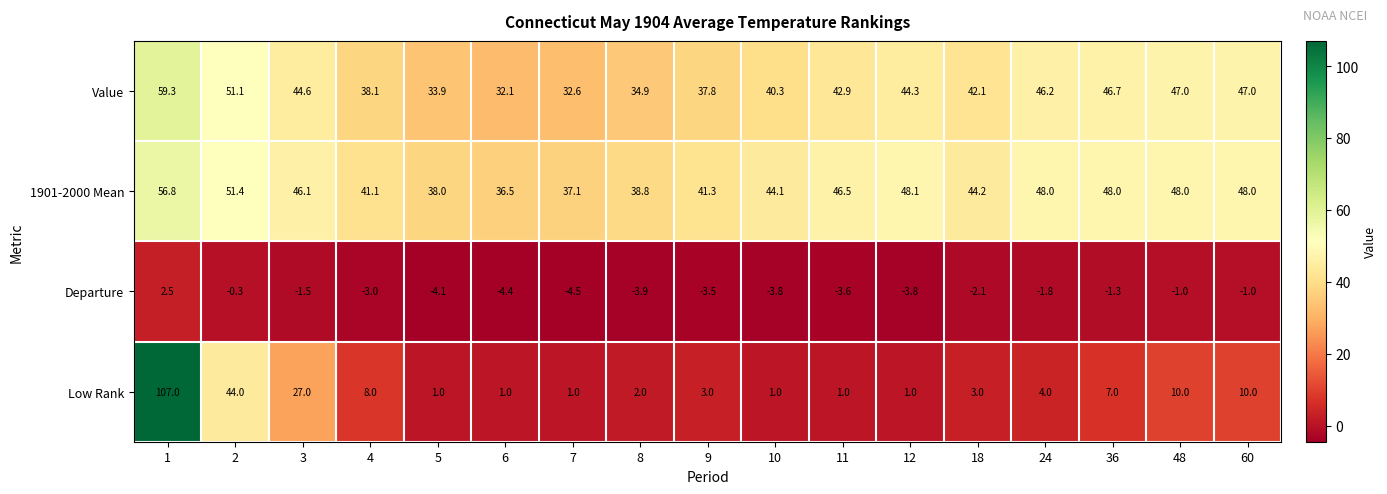

Rank the series by their maximum value, from highest to lowest.

Low Rank, Value, 1901-2000 Mean, Departure